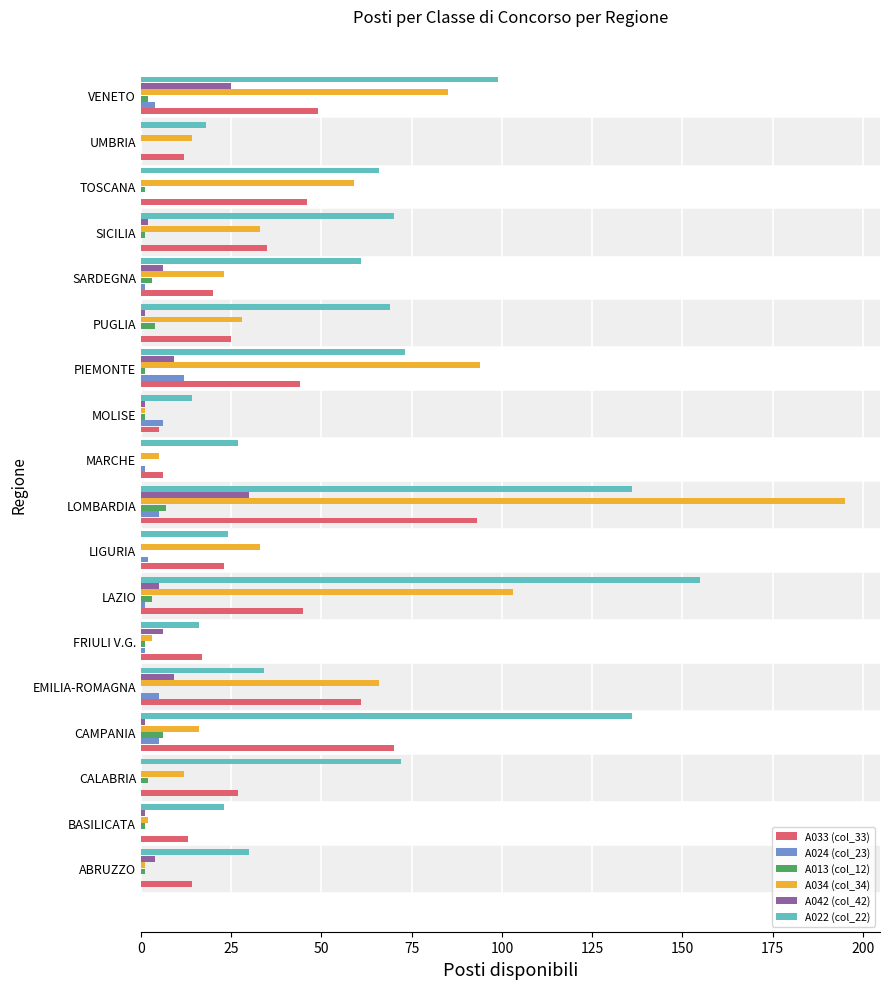

What is the greatest value displayed?

195